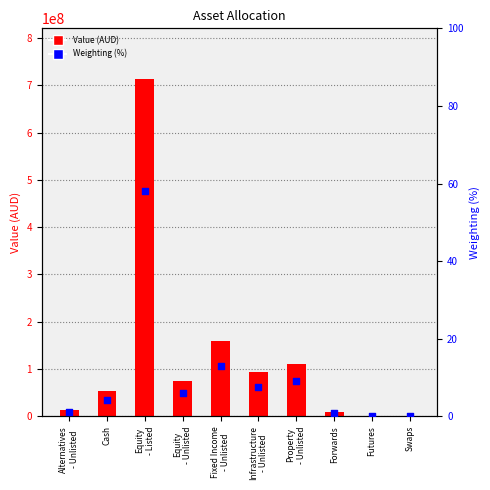

Which series reaches the minimum Y coordinate?

Weighting (%)